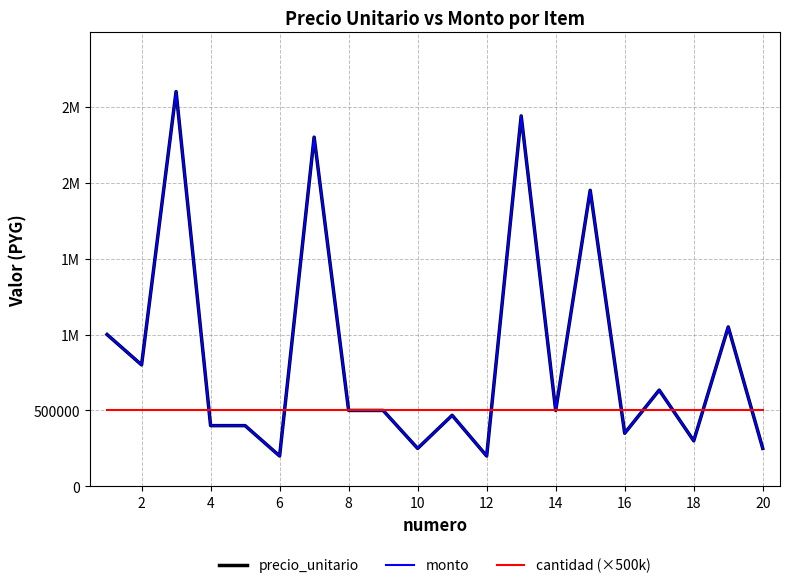

At how many categories does at least one series exceed 1786297?

4